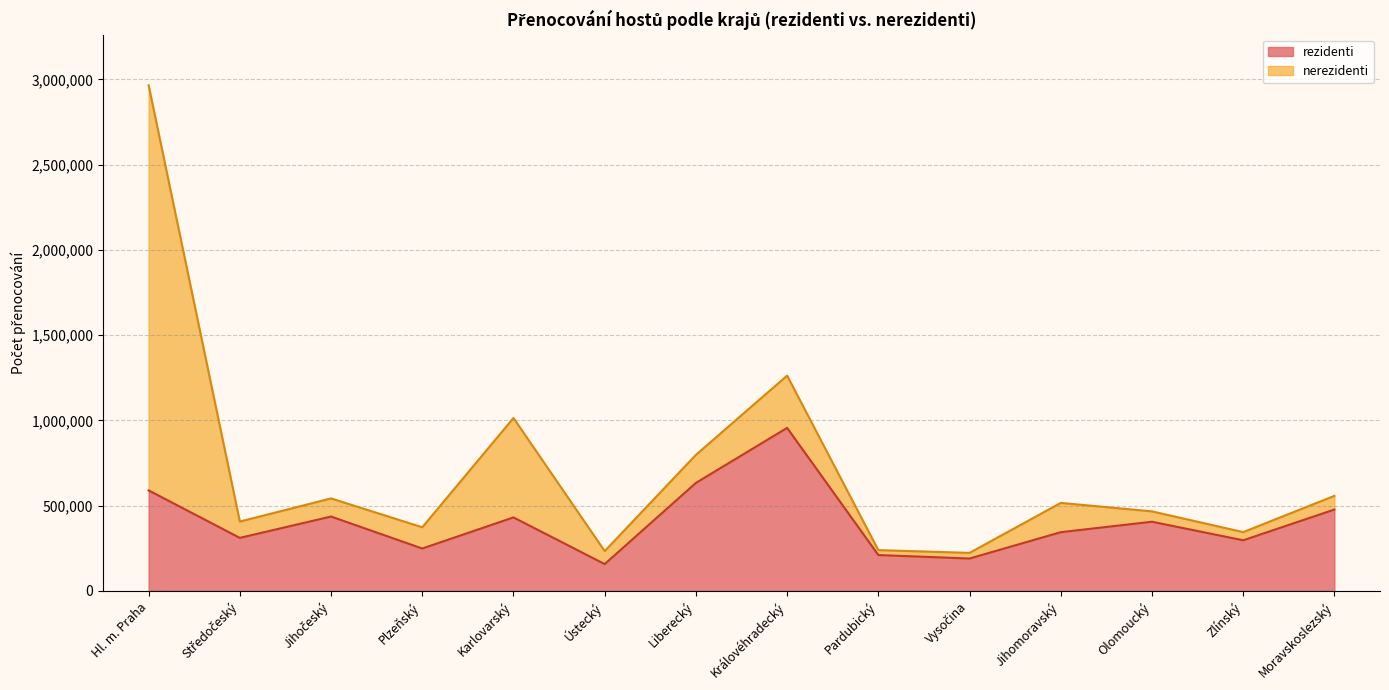

List the labels in order of value, largest first.

Královéhradecký, Liberecký, Hl. m. Praha, Moravskoslezský, Jihočeský, Karlovarský, Olomoucký, Jihomoravský, Středočeský, Zlínský, Plzeňský, Pardubický, Vysočina, Ústecký